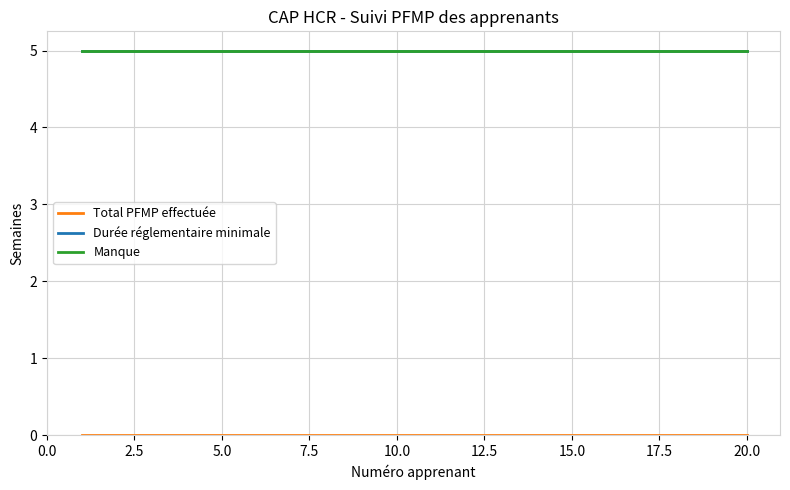

Does the chart have visible grid lines?

Yes